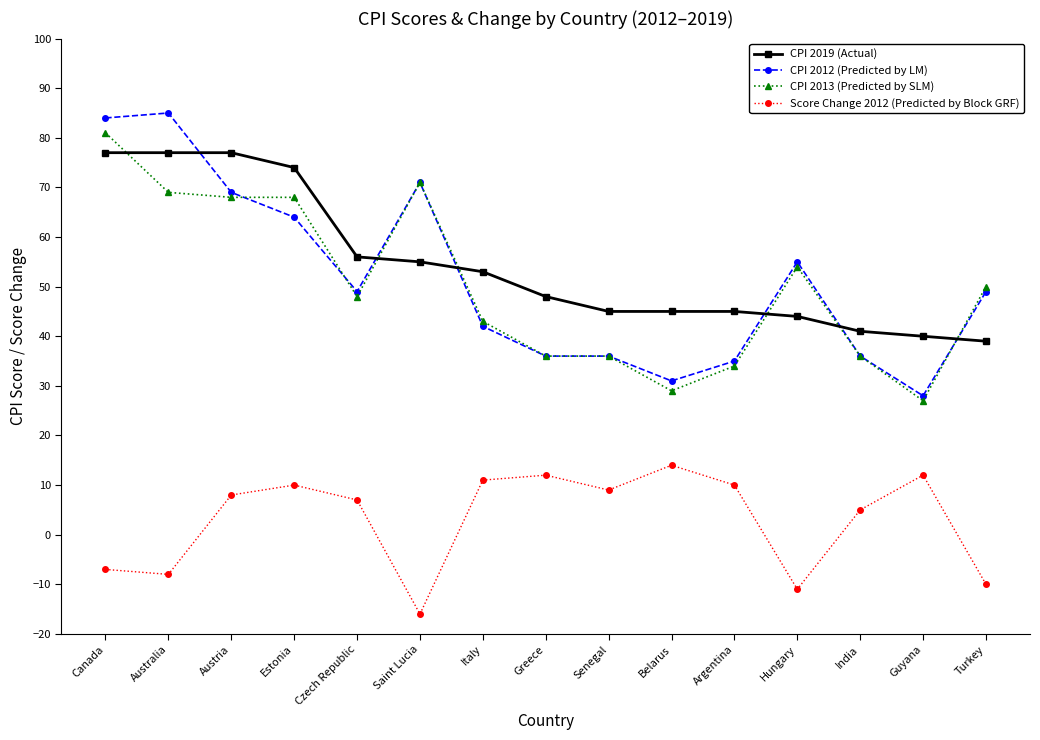

What is the minimum value for CPI 2019 (Actual)?

39